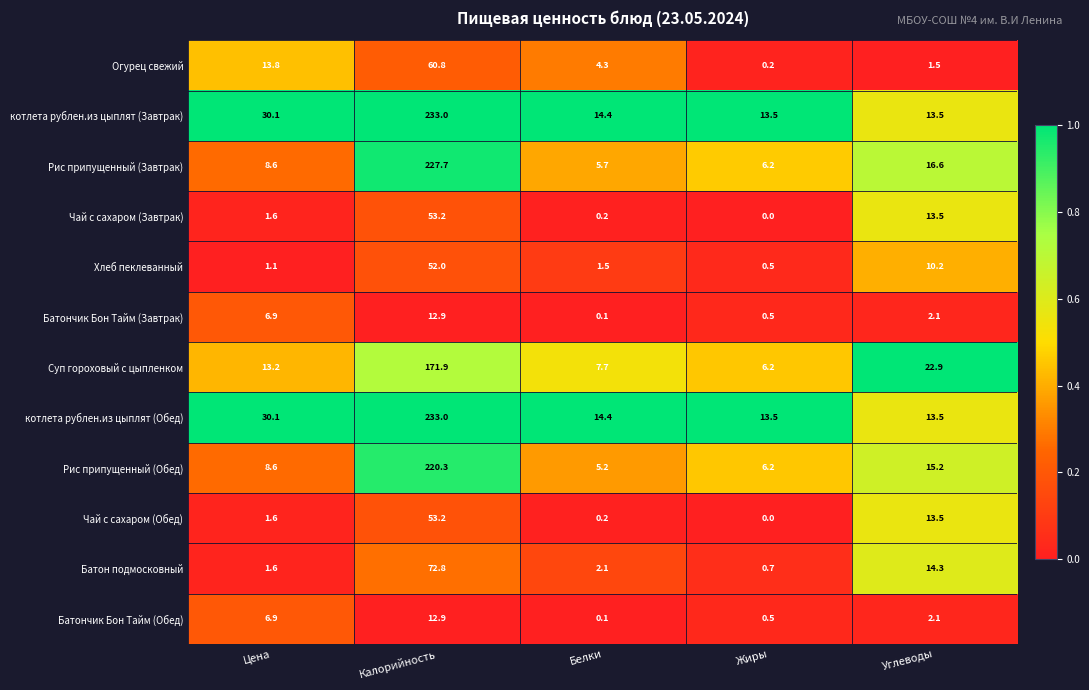

What is the average value of the Батончик Бон Тайм (Завтрак) series?

4.5